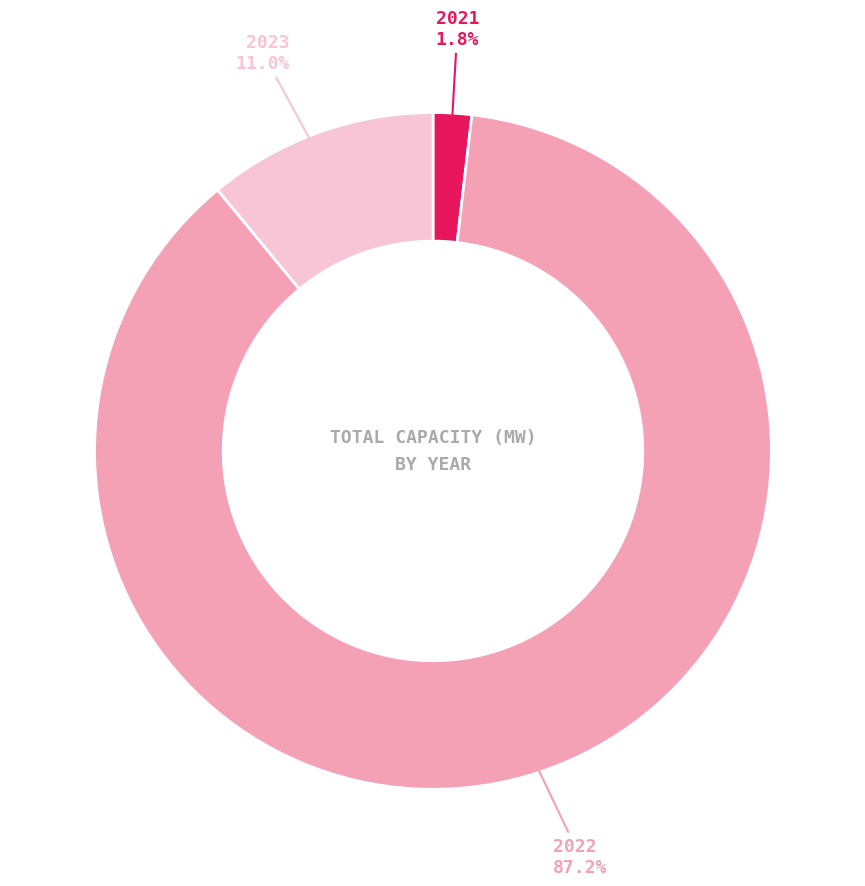

To the nearest percent, what is the difference between the largest and smallest slice percentages?

85%